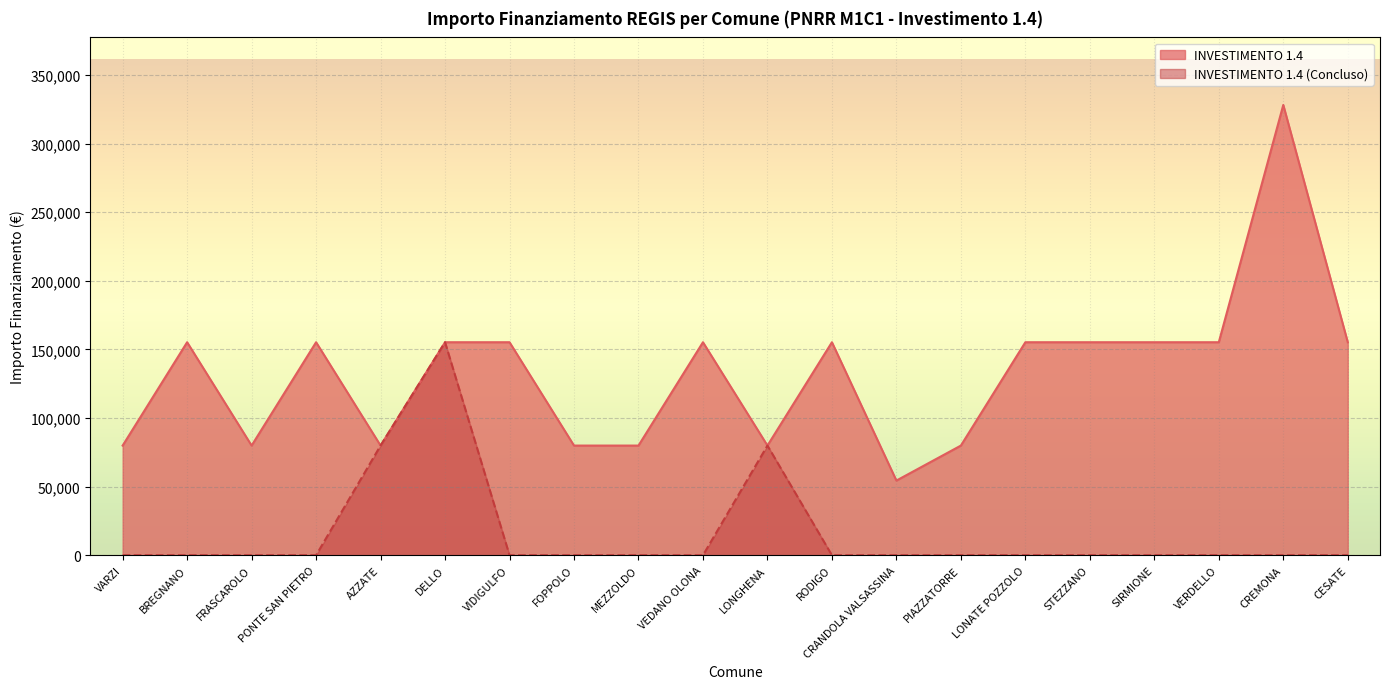

Is it true that INVESTIMENTO 1.4 (Concluso) equals 53815 at DELLO?

False